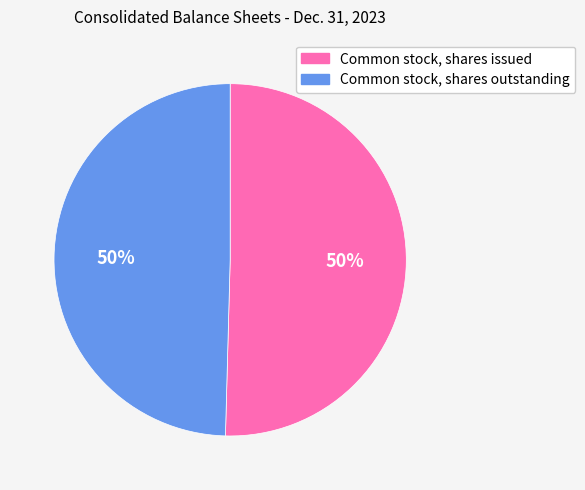

How many segments does this pie chart have?

2